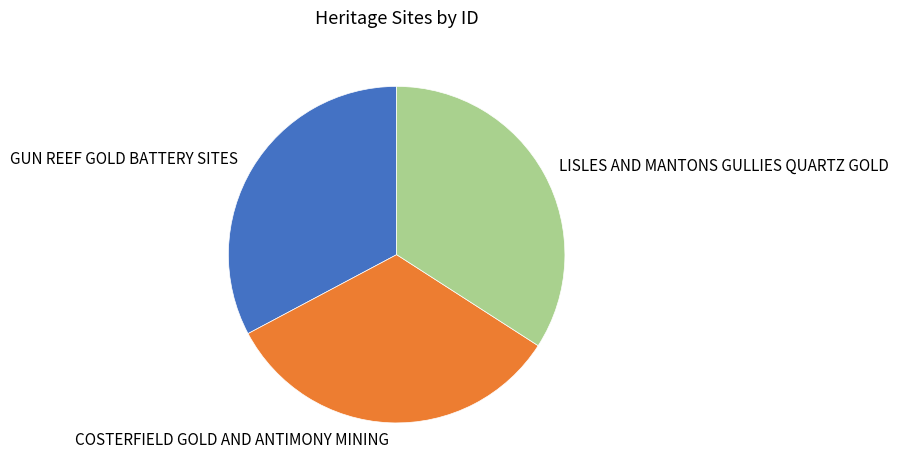

Is there any slice that represents more than half of the pie?

No